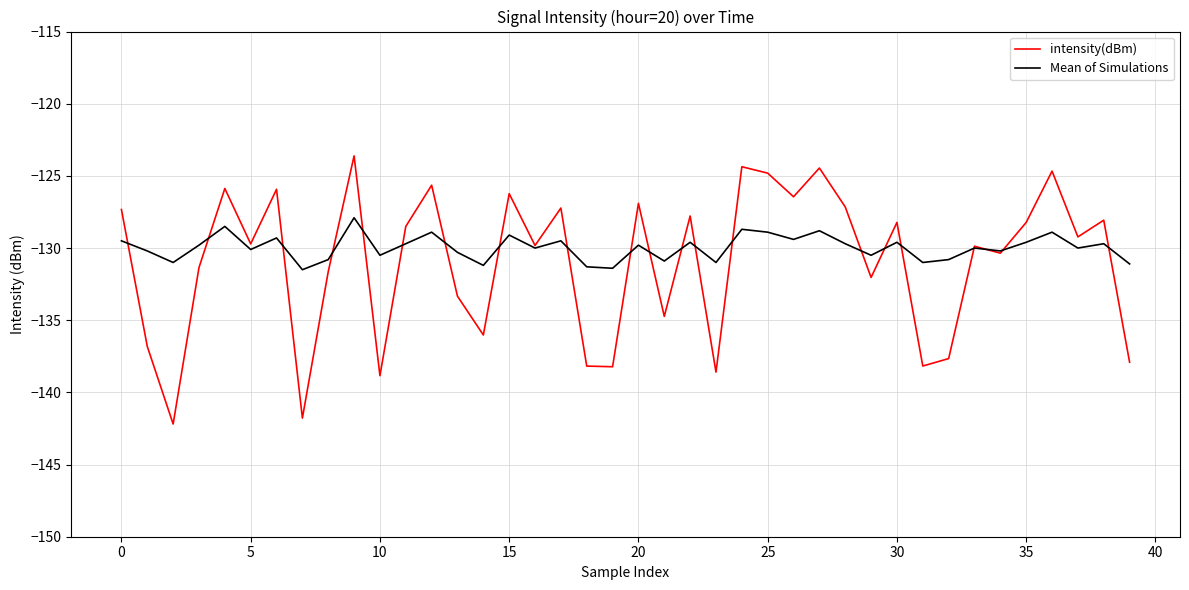

What is the maximum value shown in the chart?

-123.6